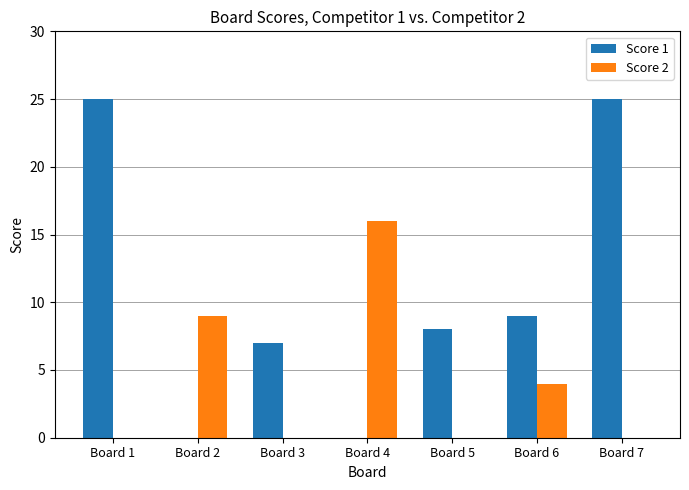

The value of Score 2 at Board 3 is 0. True or false?

True